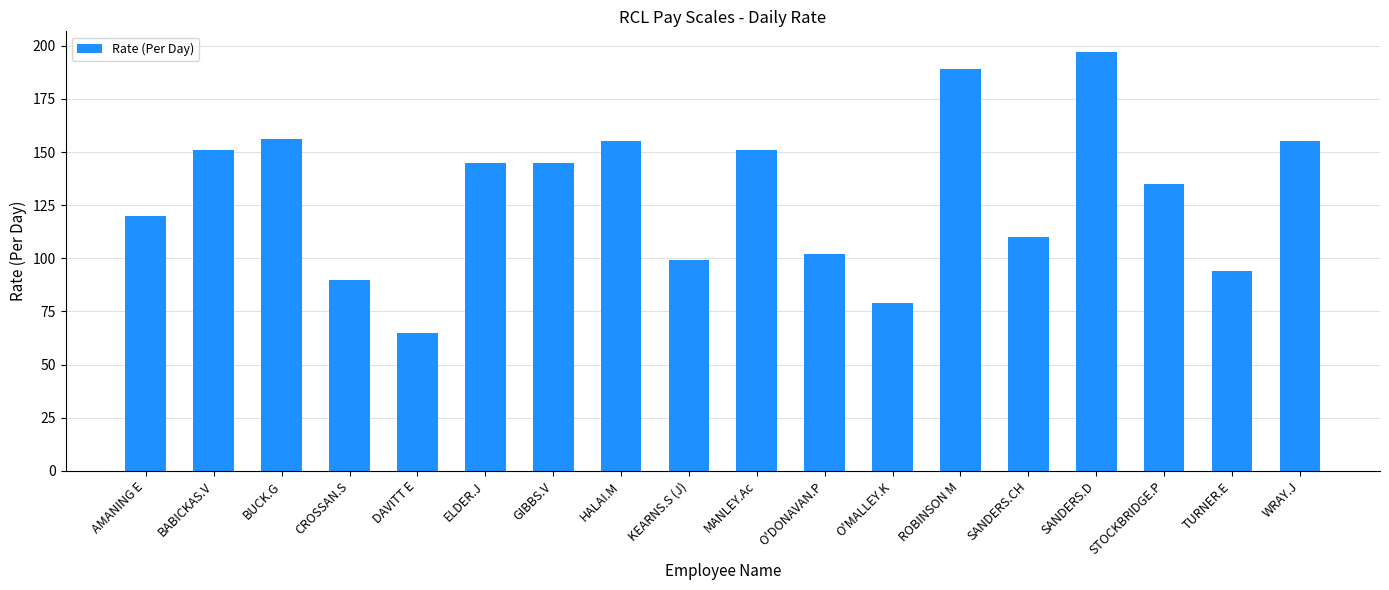

What position from the left is STOCKBRIDGE.P?

16